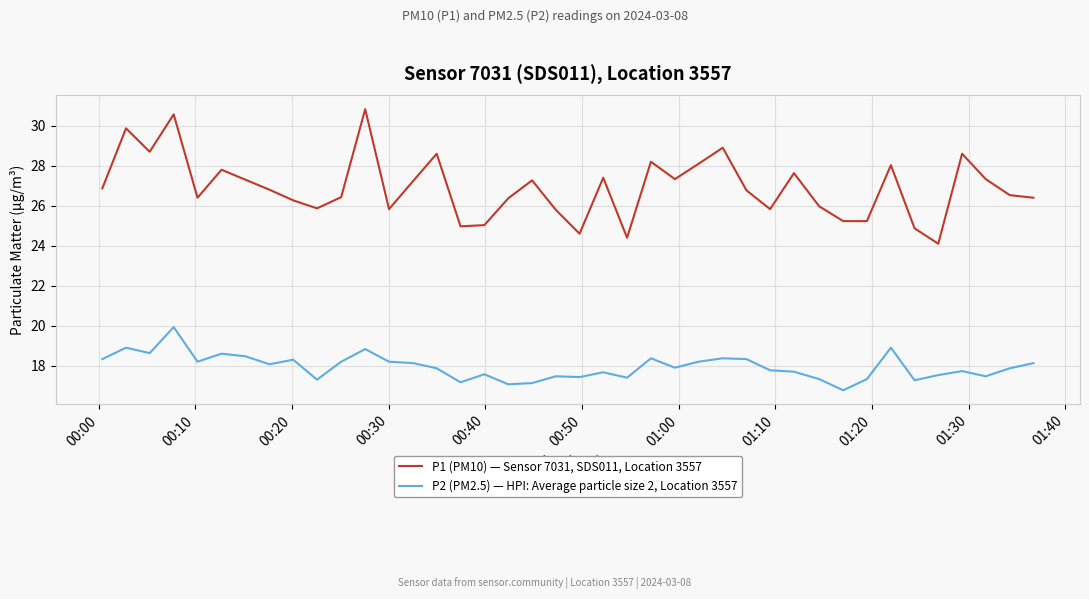

Which series has the widest spread of values?

P1 (PM10) — Sensor 7031, SDS011, Location 3557